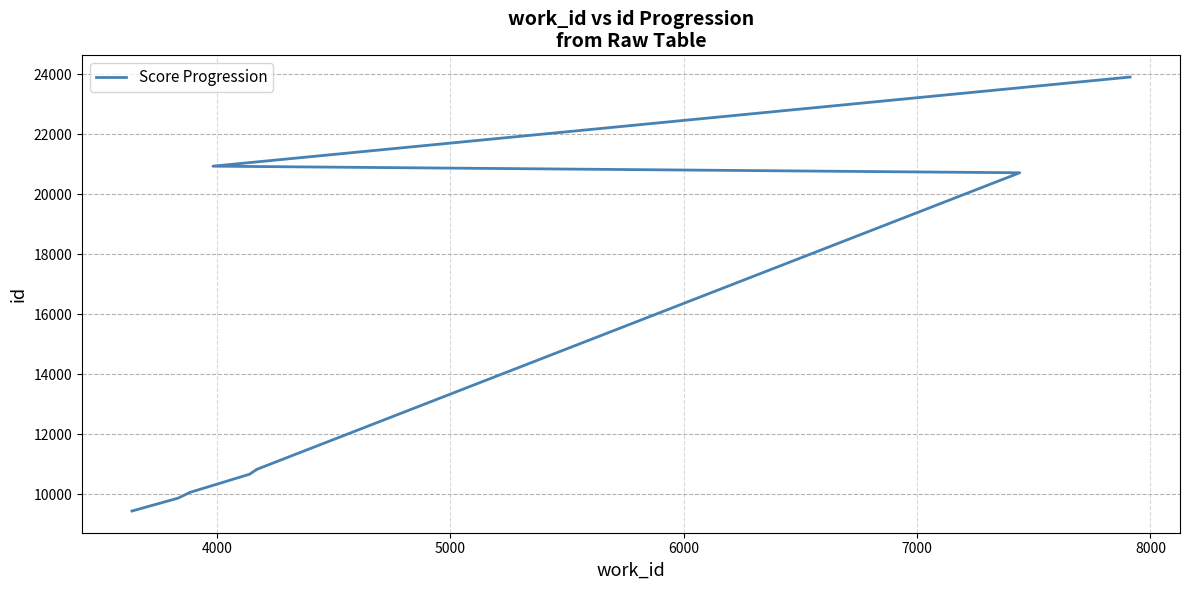

How many lines are shown in the chart?

1